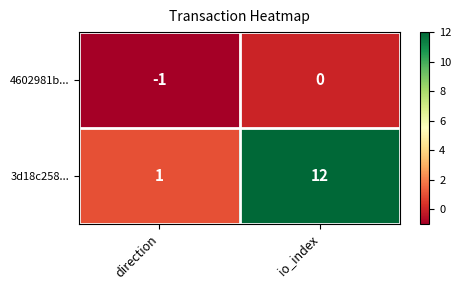

Where is 4602981b... nearest to the value 0?

io_index